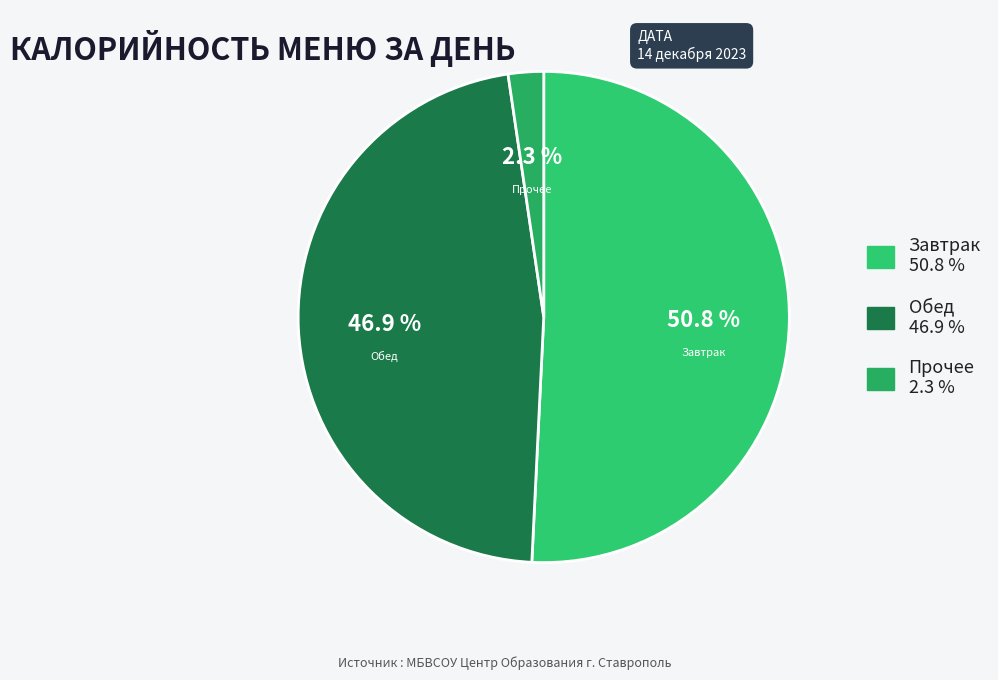

How many segments does this pie chart have?

3